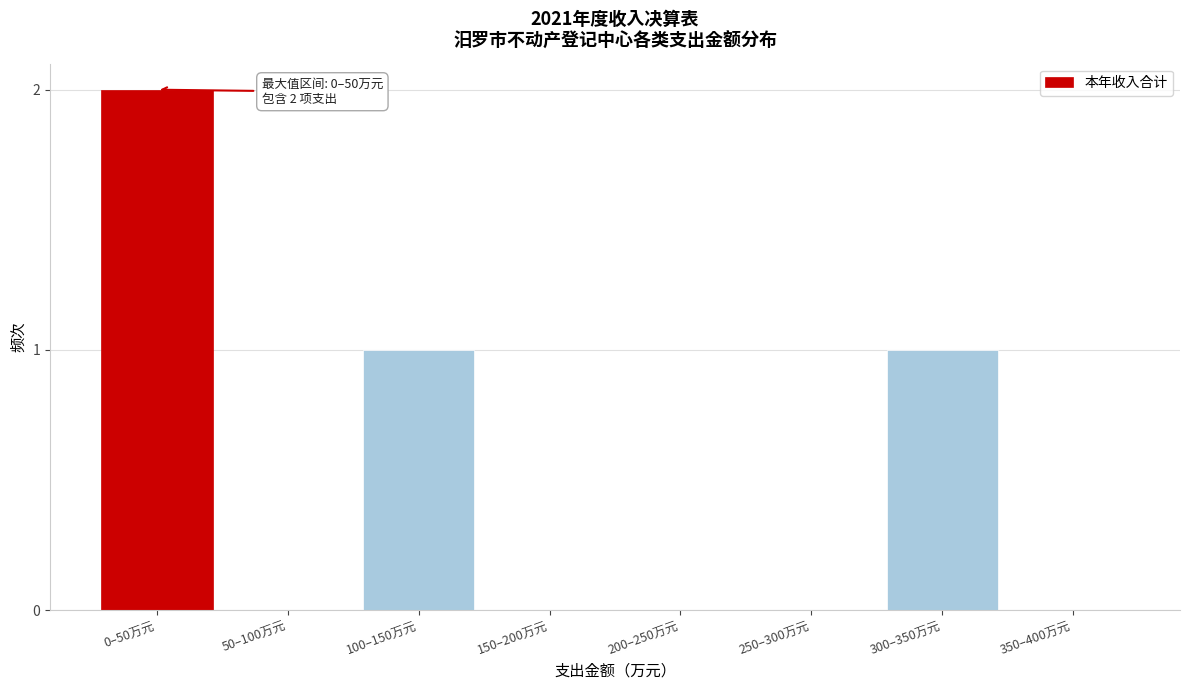

Reading left to right, transcribe all the data shown in this chart.

0–50万元=2	50–100万元=0	100–150万元=1	150–200万元=0	200–250万元=0	250–300万元=0	300–350万元=1	350–400万元=0